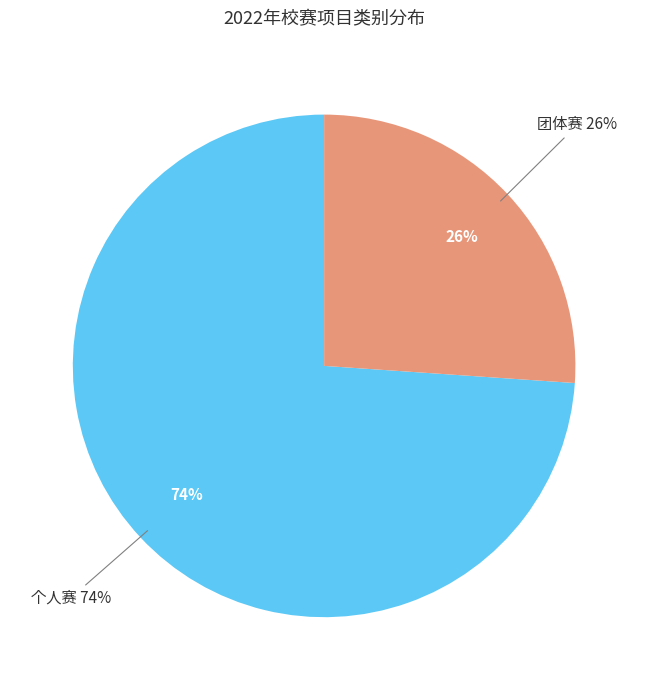

How many segments does this pie chart have?

2